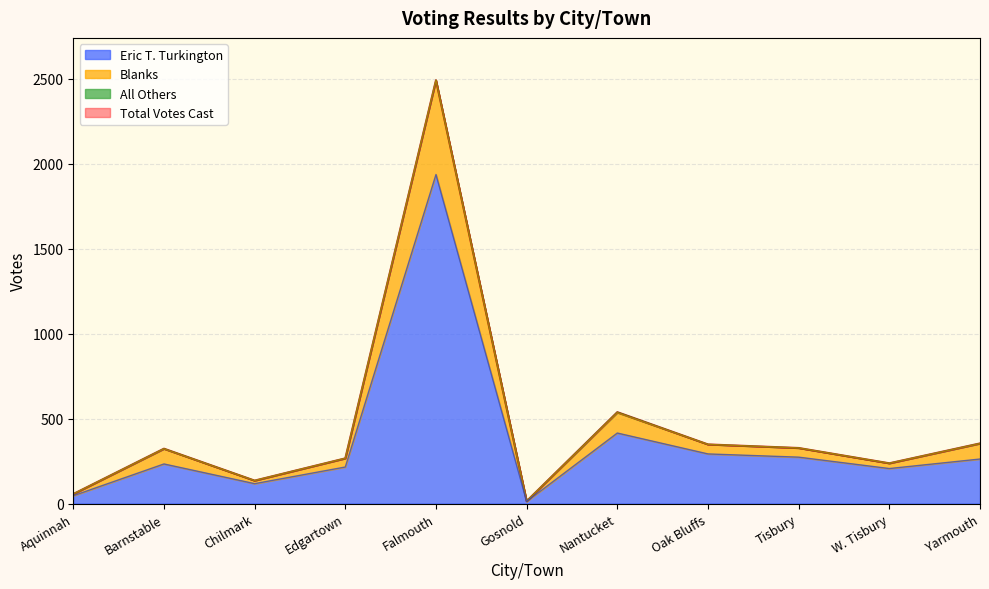

How many data points in Eric T. Turkington are above 233?

5